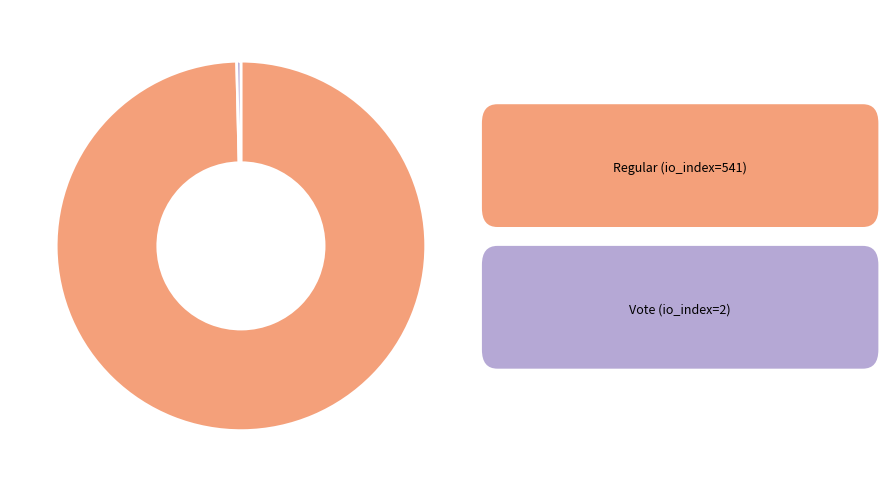

Is there any slice that represents more than half of the pie?

Yes